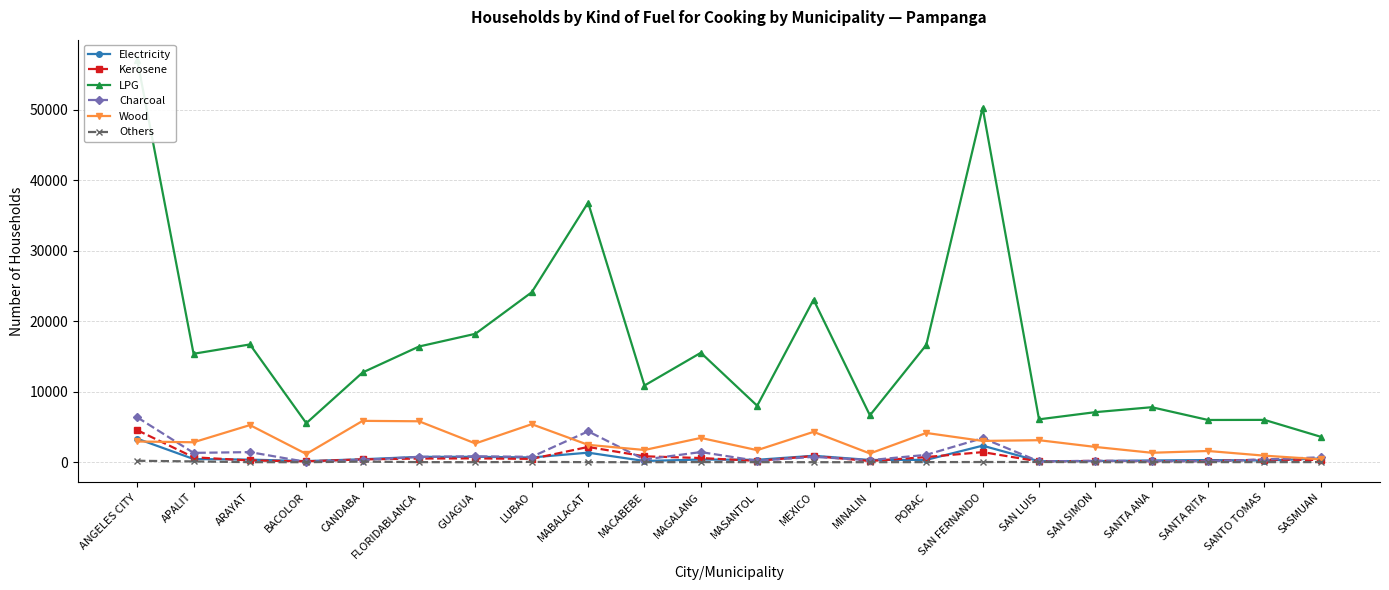

What value does the LPG series have at SAN LUIS?

6080